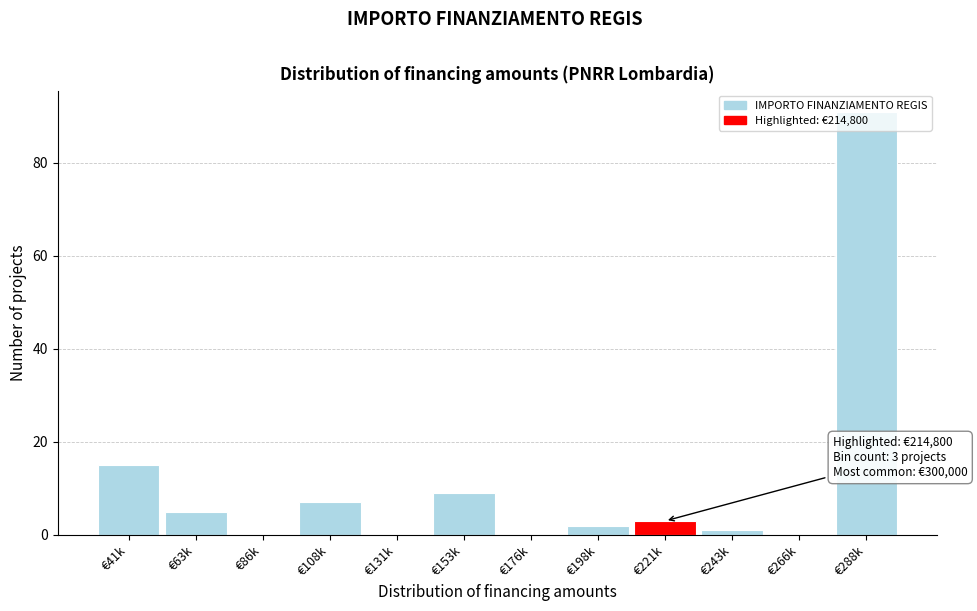

True or false: the data shows -40 at €86k.

False